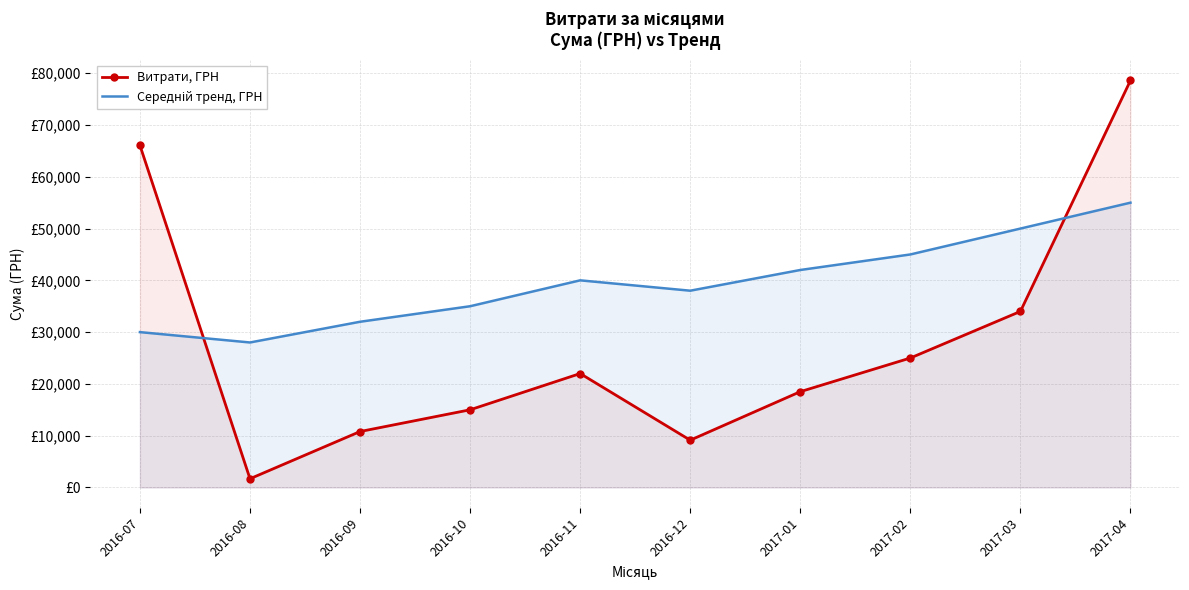

List the series in order of their peak value, highest first.

Витрати, ГРН, Середній тренд, ГРН